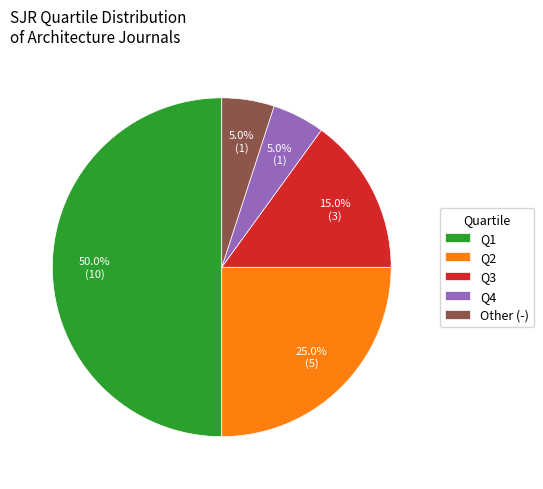

Count the number of slices in the pie.

5